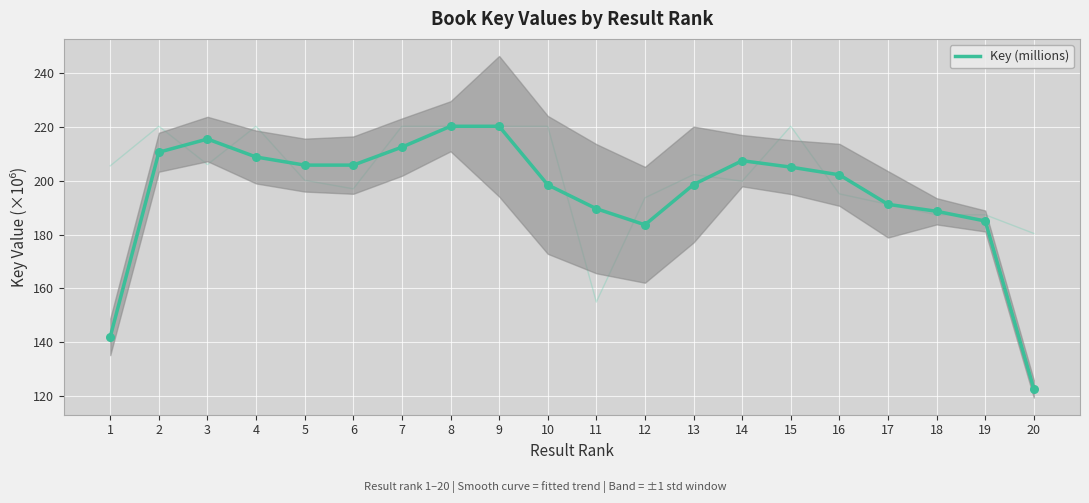

Between 2 and 16, which is larger?

2